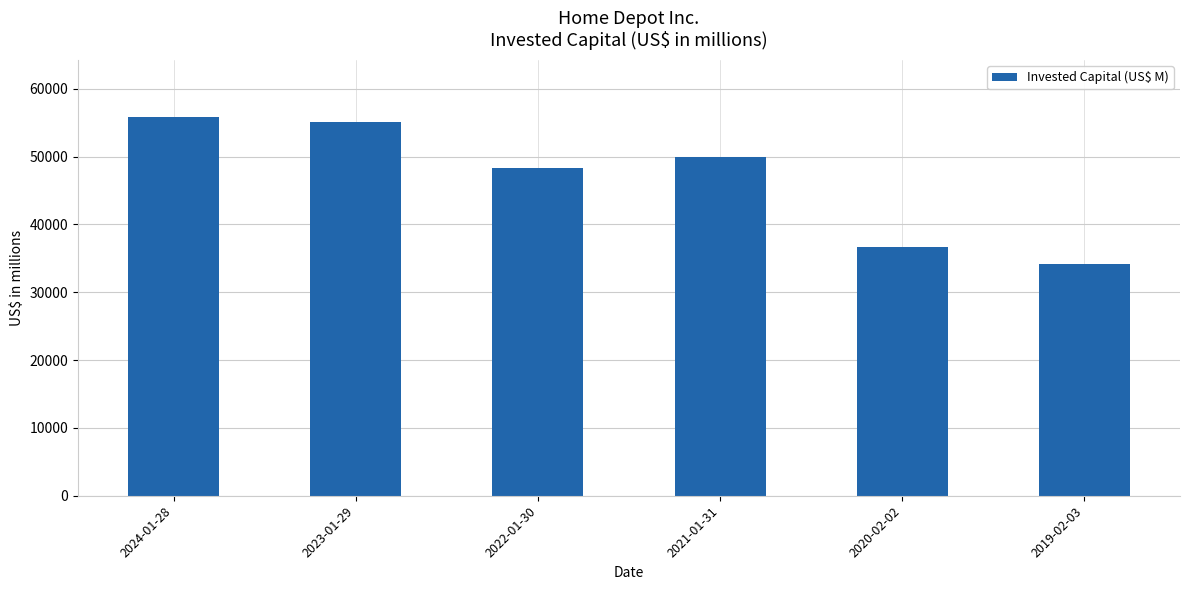

What is the label of the 4th bar from the left?

2021-01-31